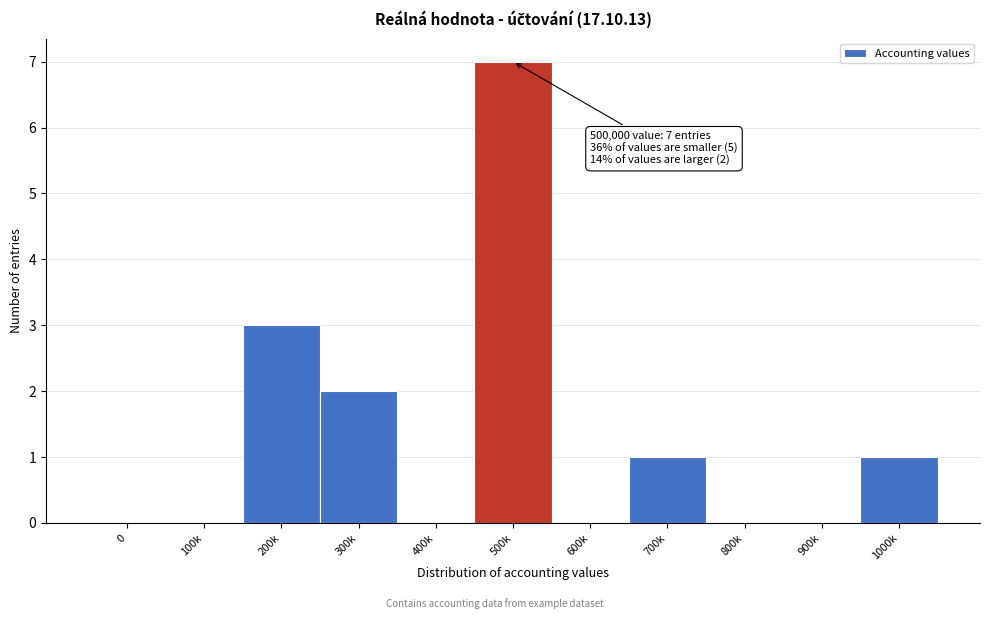

Reading left to right, transcribe all the data shown in this chart.

0=0	100k=0	200k=3	300k=2	400k=0	500k=7	600k=0	700k=1	800k=0	900k=0	1000k=1